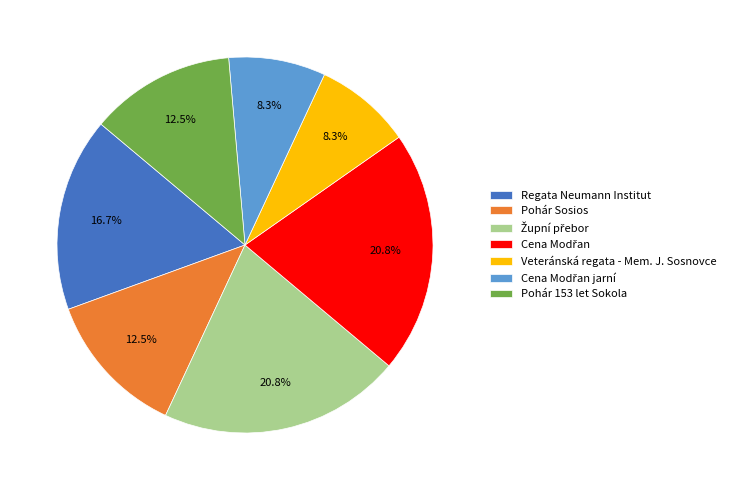

How many segments does this pie chart have?

7